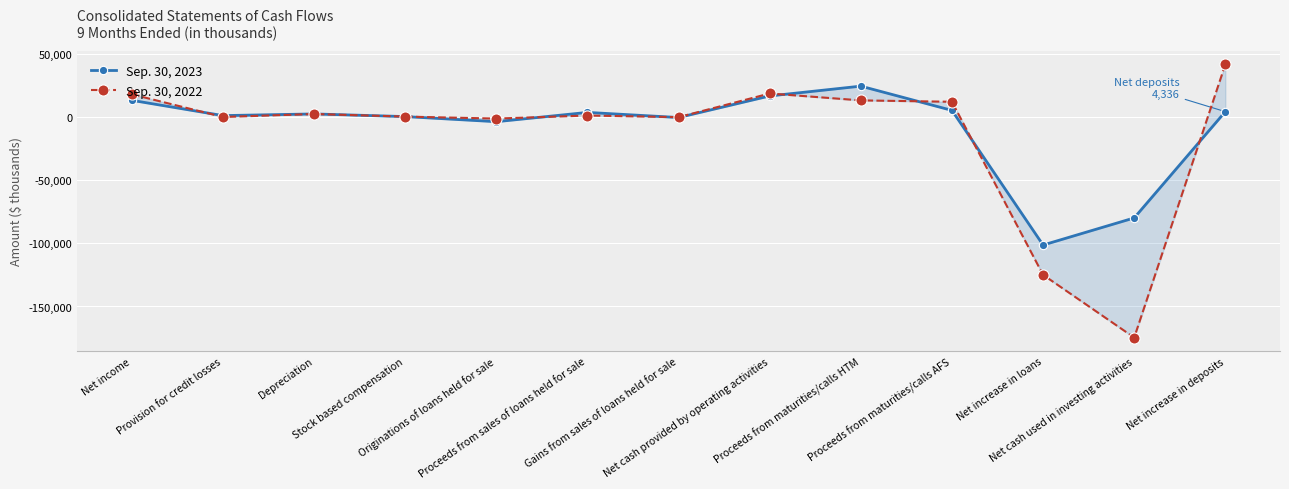

What is the spread (max minus min) of values at Net cash provided by operating activities?

1959